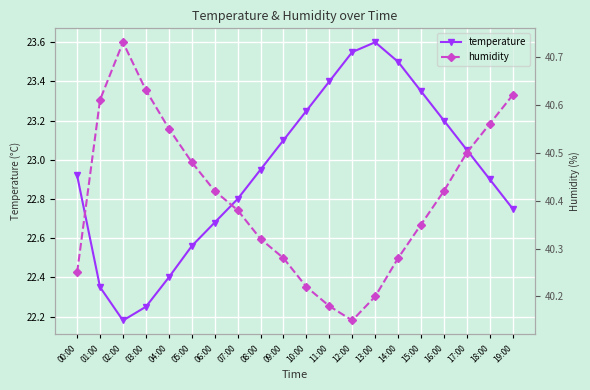

At which category does humidity reach its first local valley?

12:00